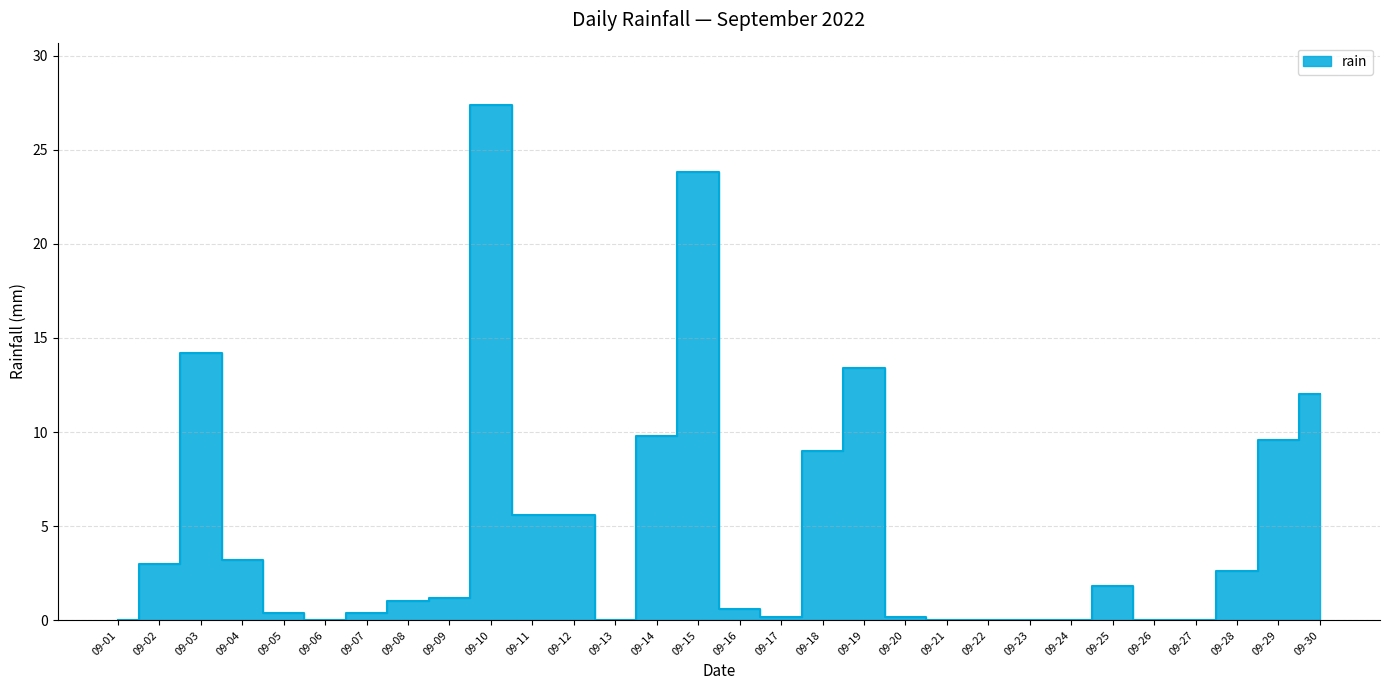

How many lines are shown in the chart?

1